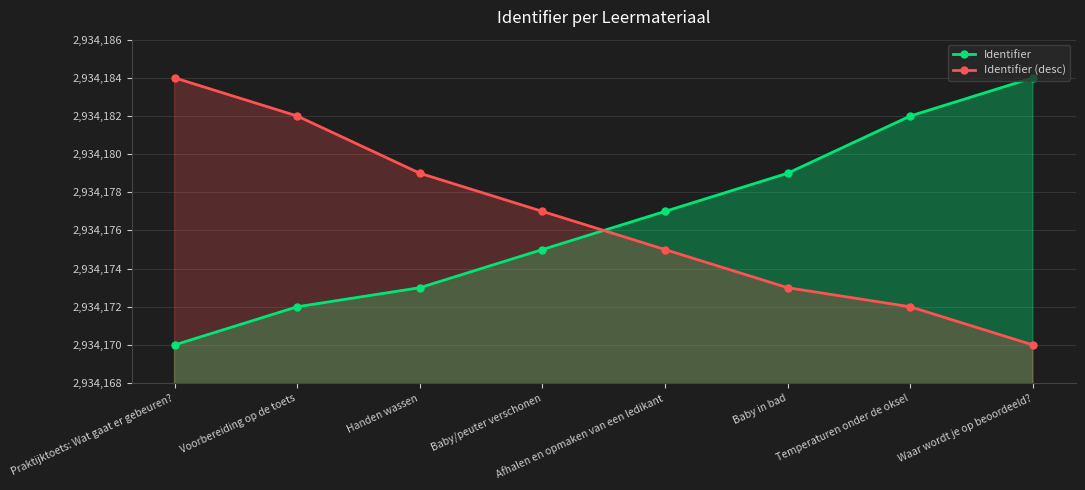

Is the value of Identifier (desc) at Afhalen en opmaken van een ledikant greater than the value of Identifier at Baby/peuter verschonen?

No